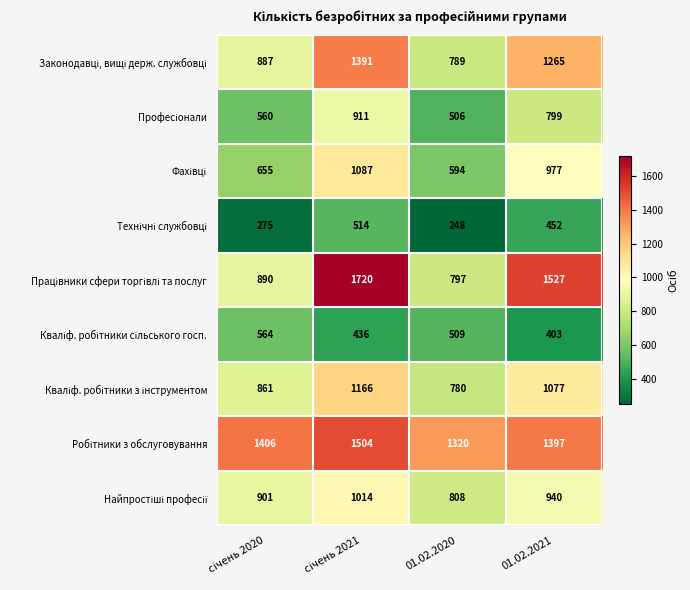

What is the spread (max minus min) of values at 01.02.2020?

1072